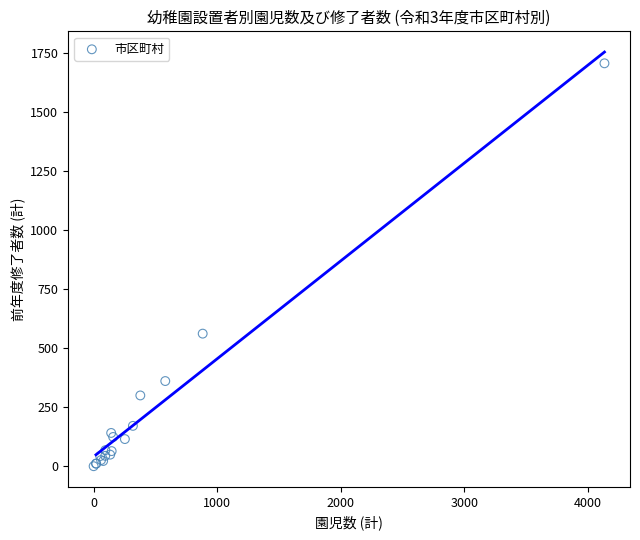

What Y value in the scatter plot is closest to 854?

562